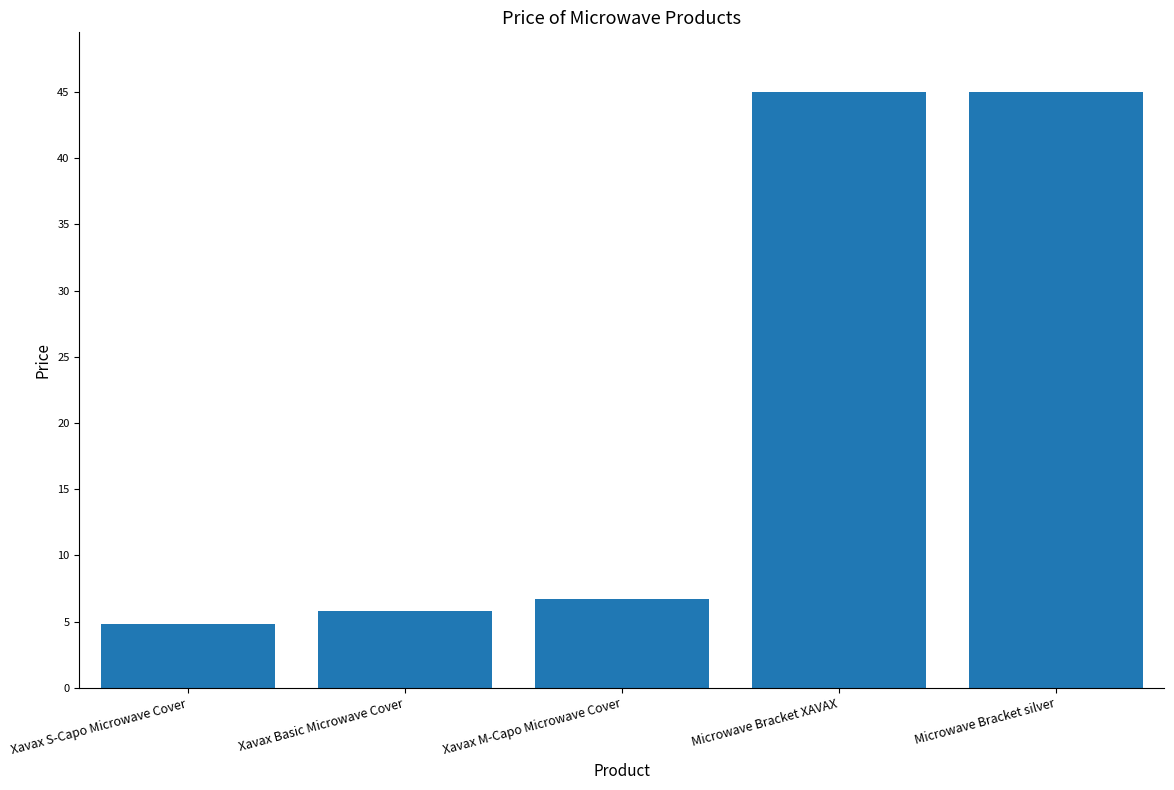

Reading right to left, list all the values displayed in this chart.

45.0	45.0	6.7	5.8	4.8